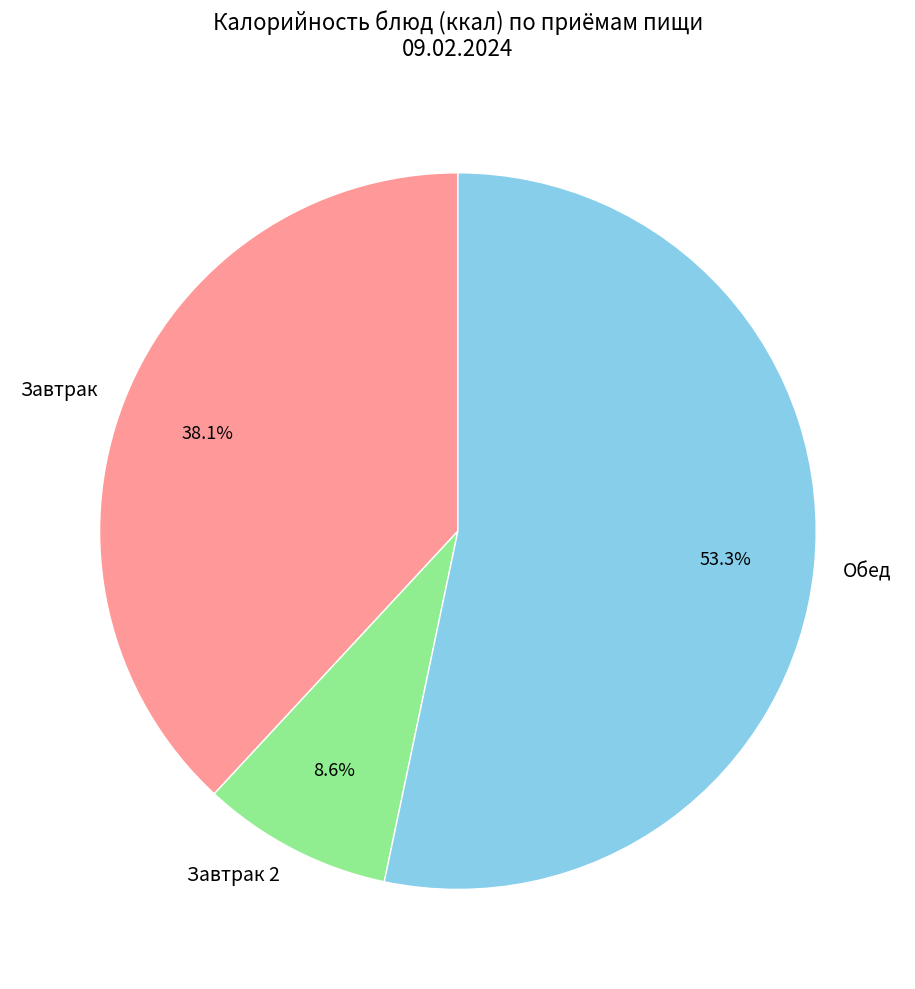

Does any single category account for the majority?

Yes